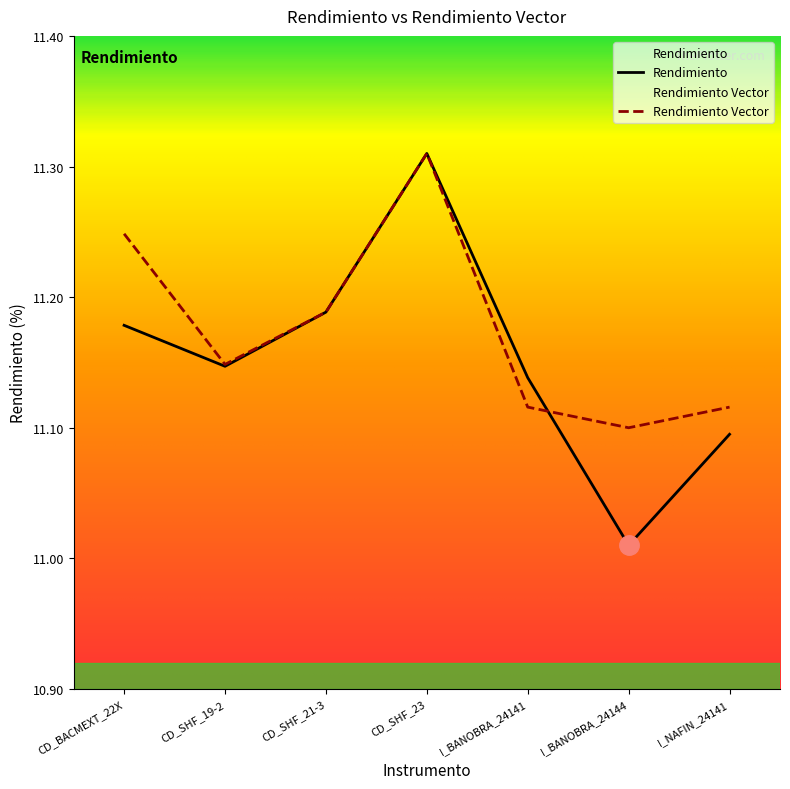

Does the chart display data point markers on the line(s)?

No